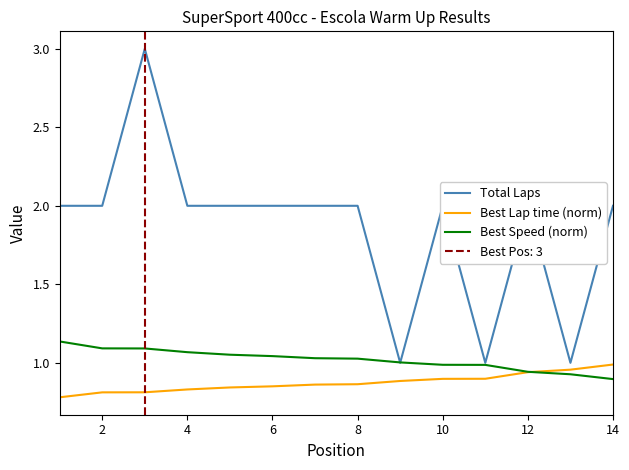

The Best Lap time (norm) series shows 0.9 at 10. True or false?

True